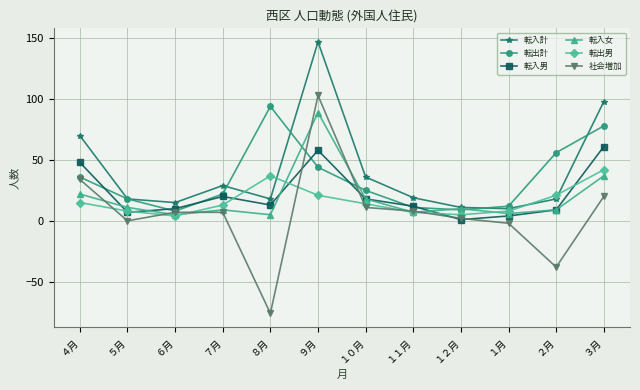

How many data points in 転入計 are less than 19?

6